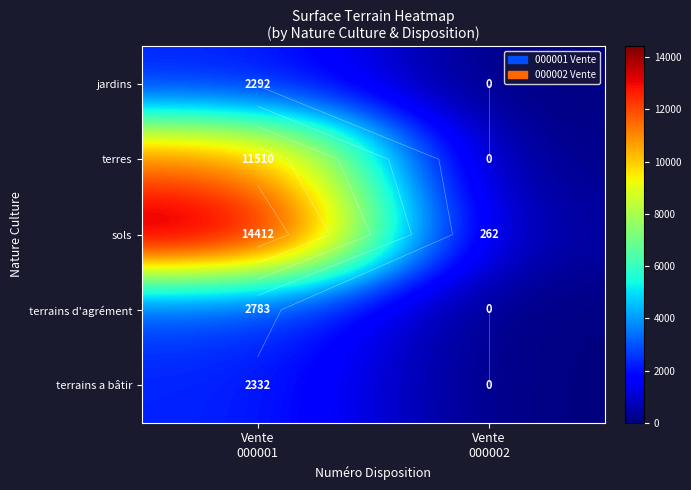

The sols series shows 262 at Vente 000002. True or false?

True